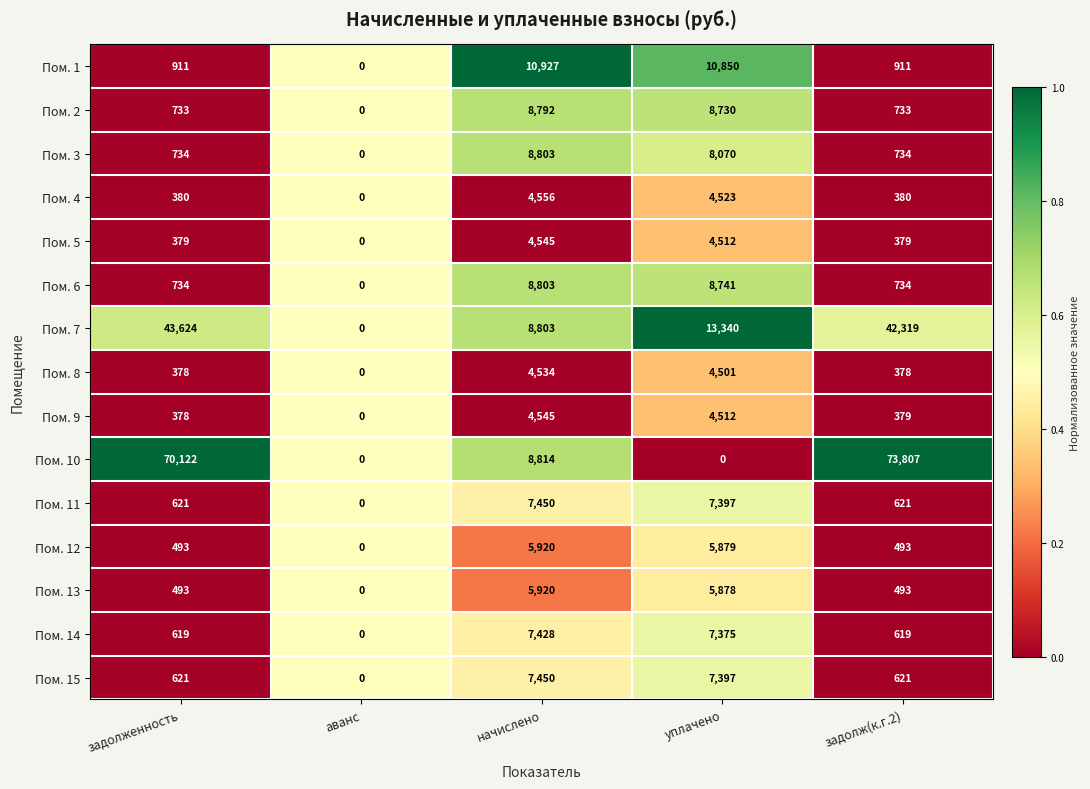

At which label does Пом. 6 reach its peak?

начислено